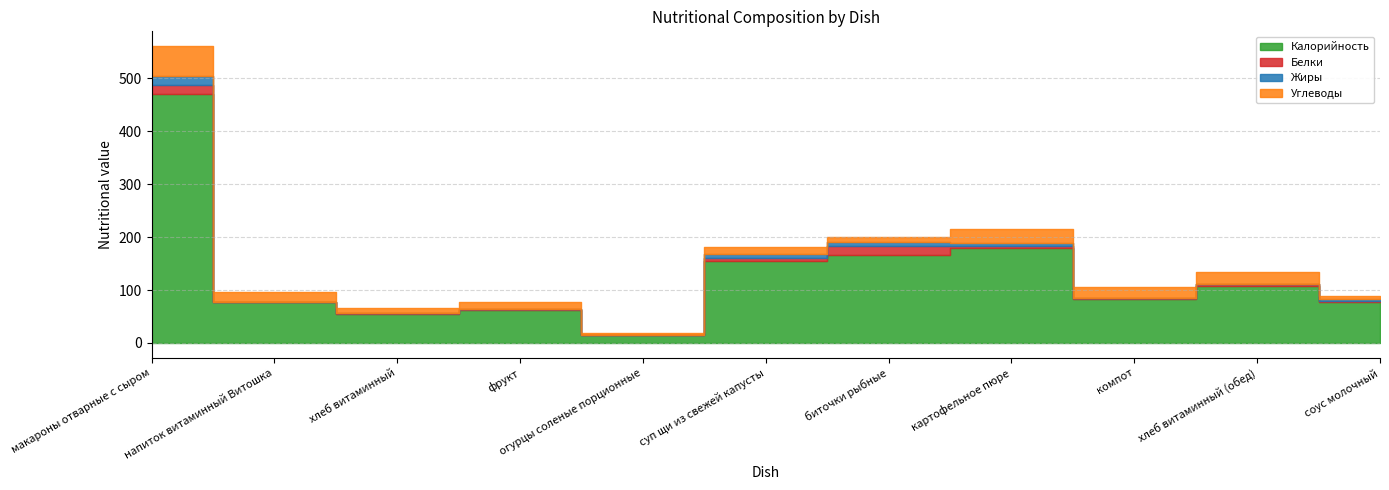

Which series has the largest total across all categories?

Калорийность